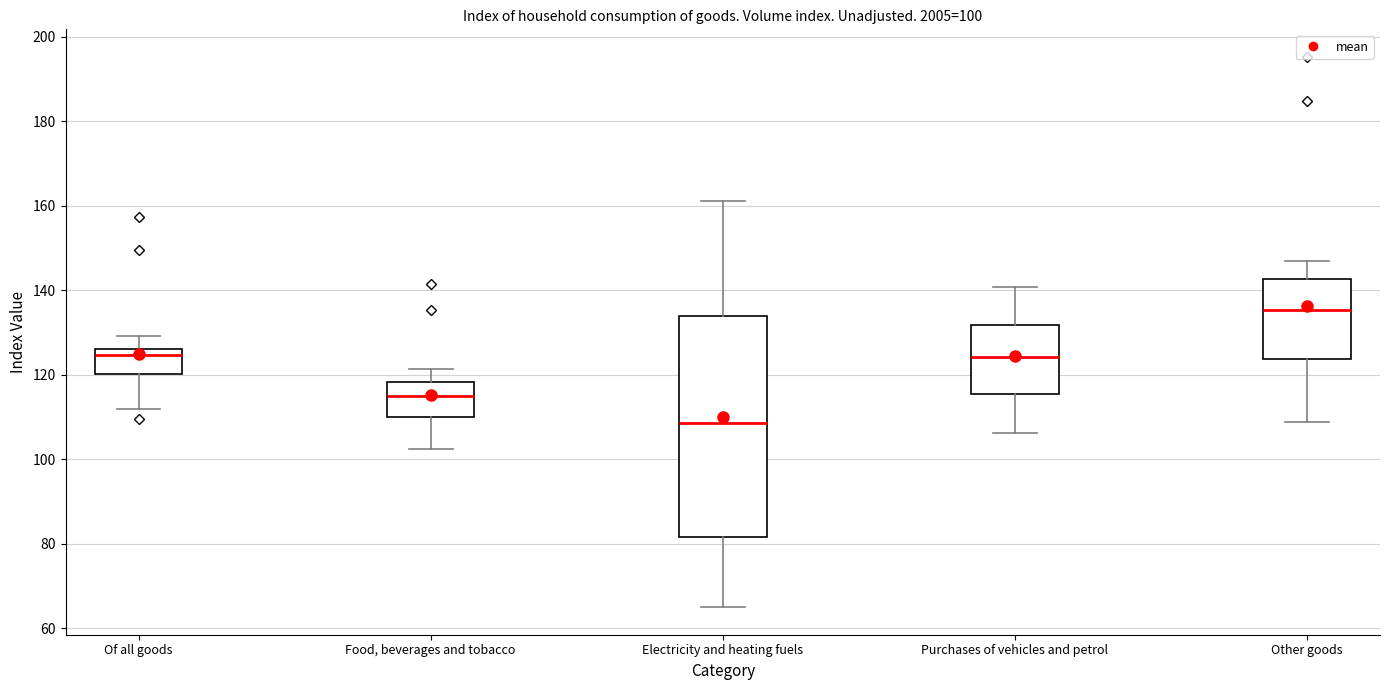

Which box's median line is the highest?

Other goods